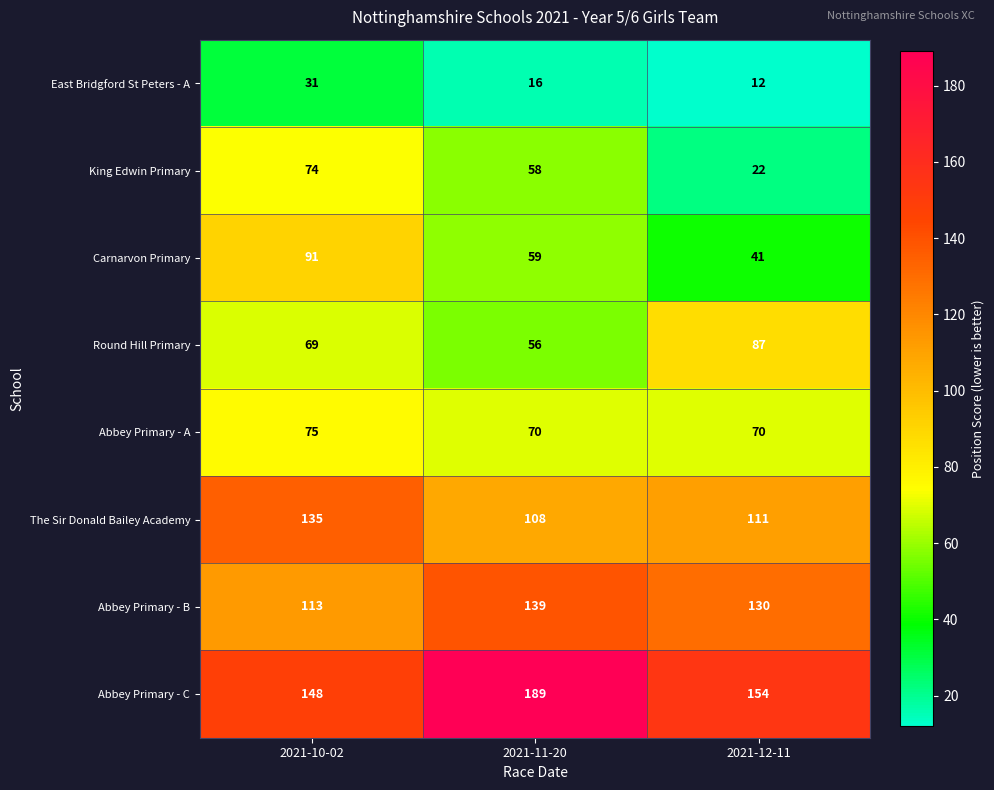

Which category has the lowest value across all series?

2021-12-11